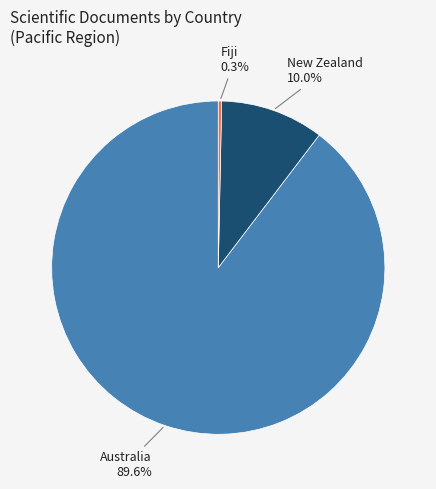

How many slices are in this pie chart?

3